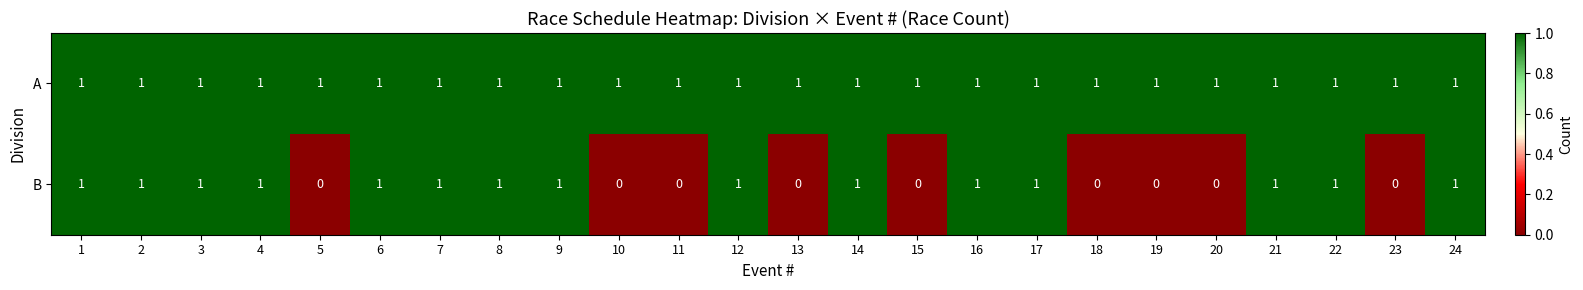

Which series has the largest range (max minus min)?

B